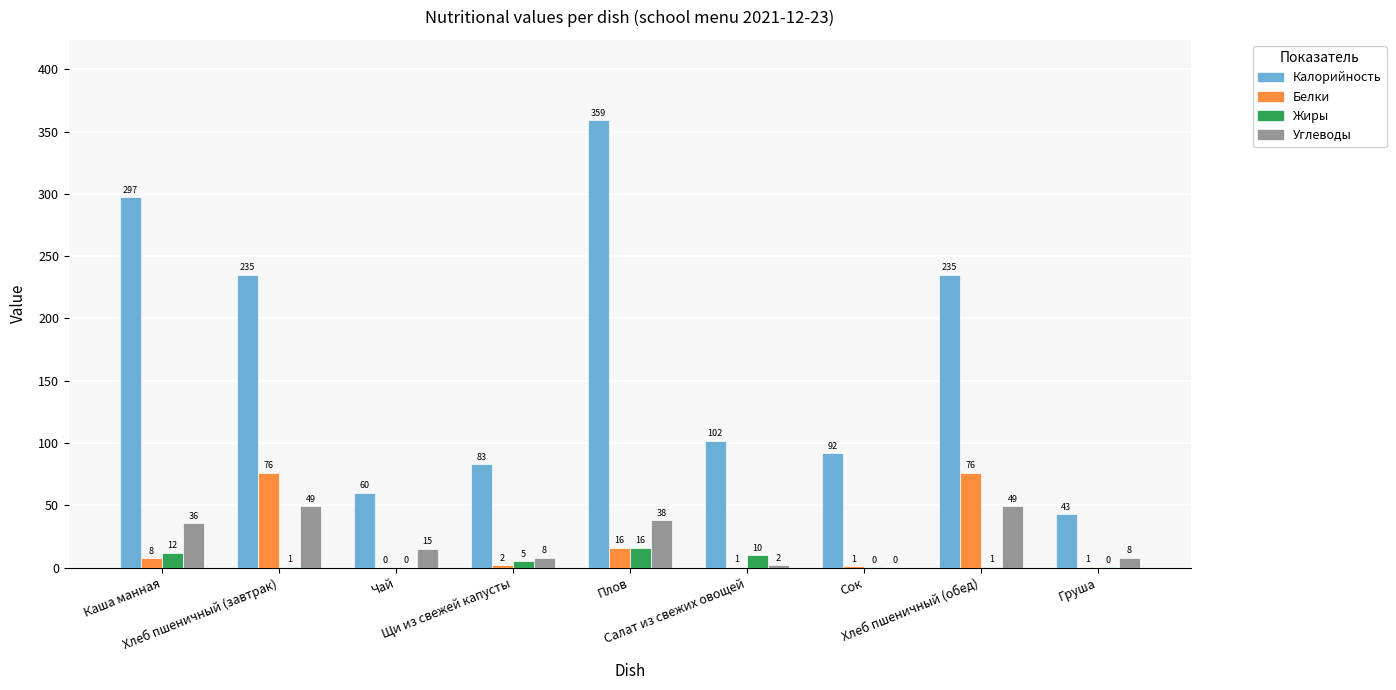

Which series has the largest total across all categories?

Калорийность